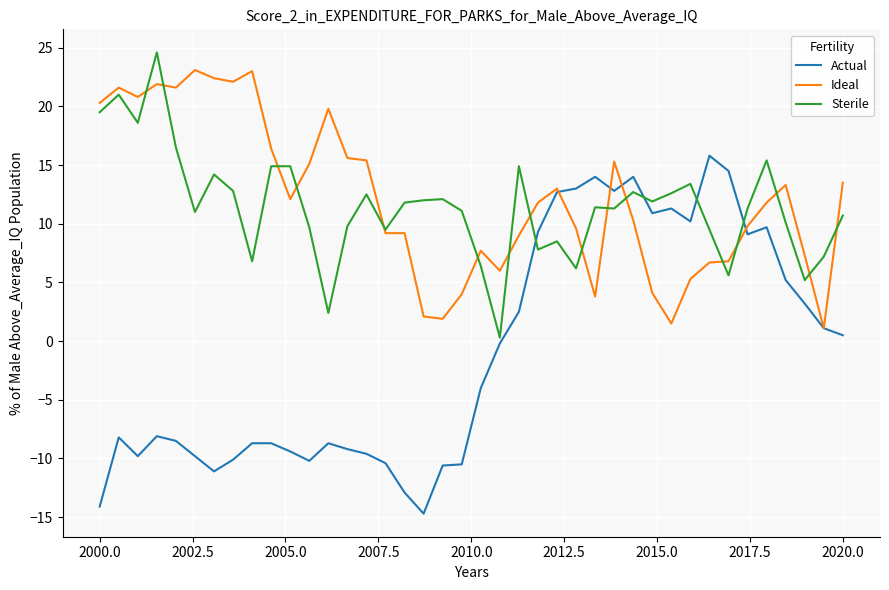

Which series has the largest range (max minus min)?

Actual